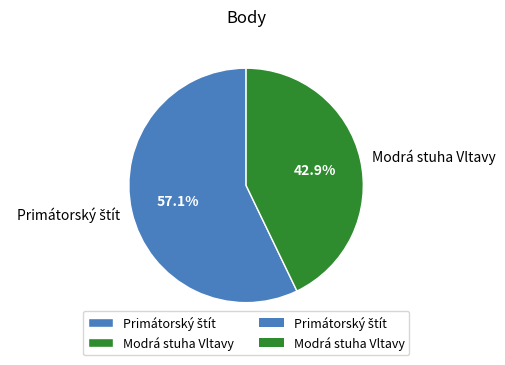

Is there a majority slice in this chart?

Yes